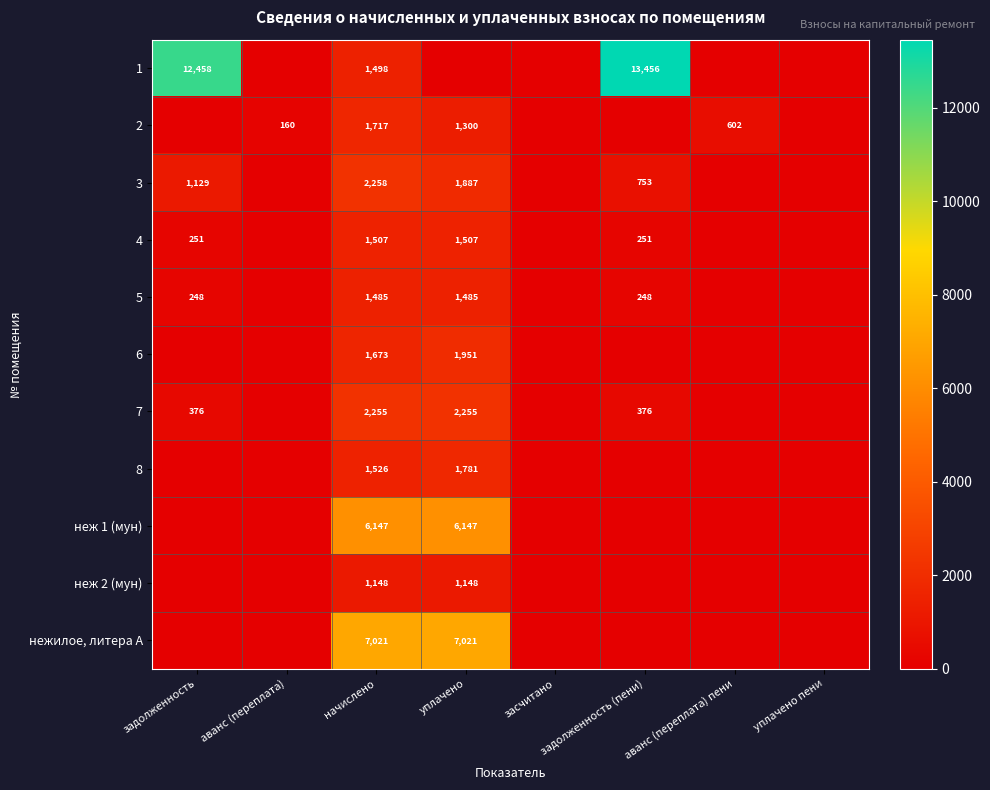

Is the value of нежилое, литера А at начислено greater than the value of 6 at начислено?

Yes